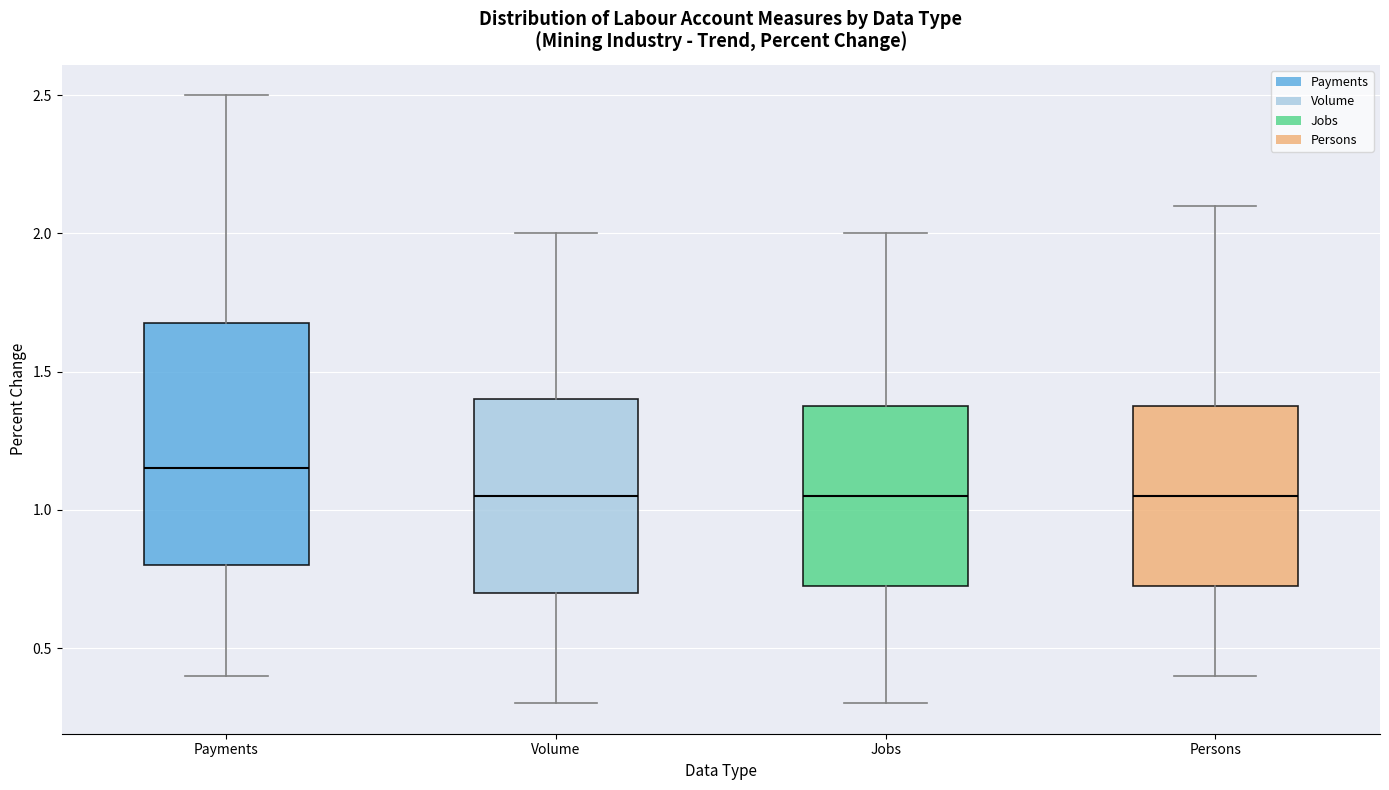

Which box's median line is the highest?

Payments